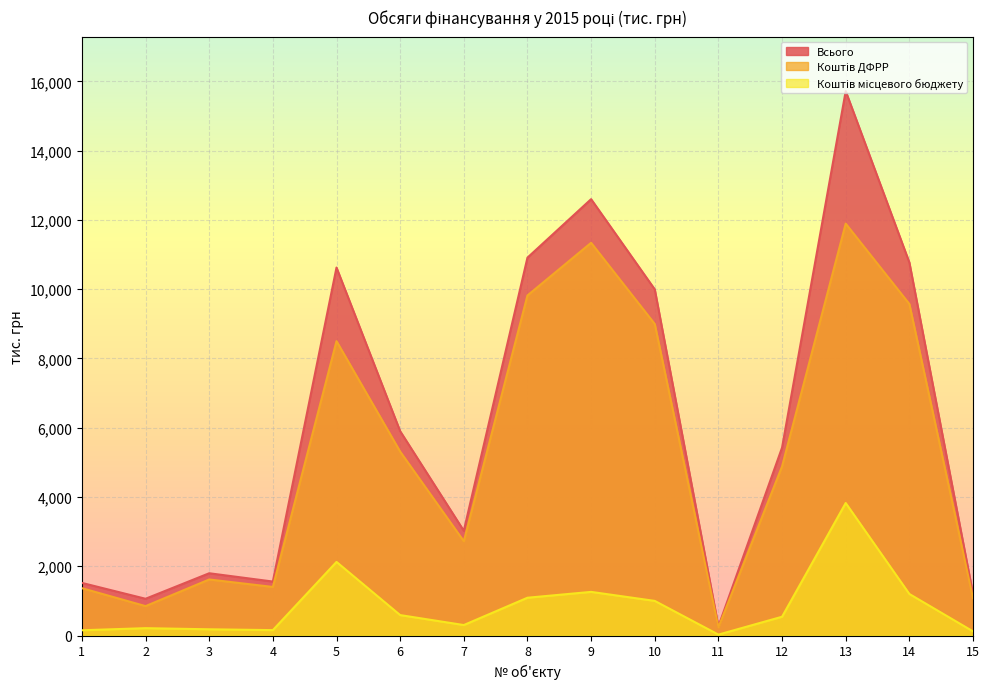

List the labels in order of Коштів ДФРР value, largest first.

13, 9, 8, 14, 10, 5, 6, 12, 7, 3, 4, 1, 15, 2, 11